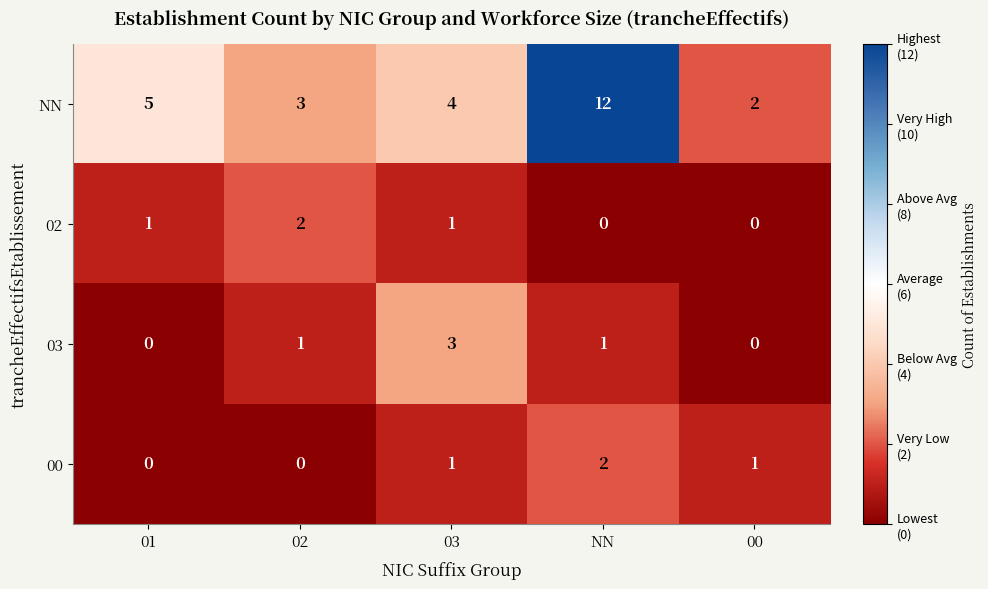

Count the 00 values in the range 0 to 1.

4